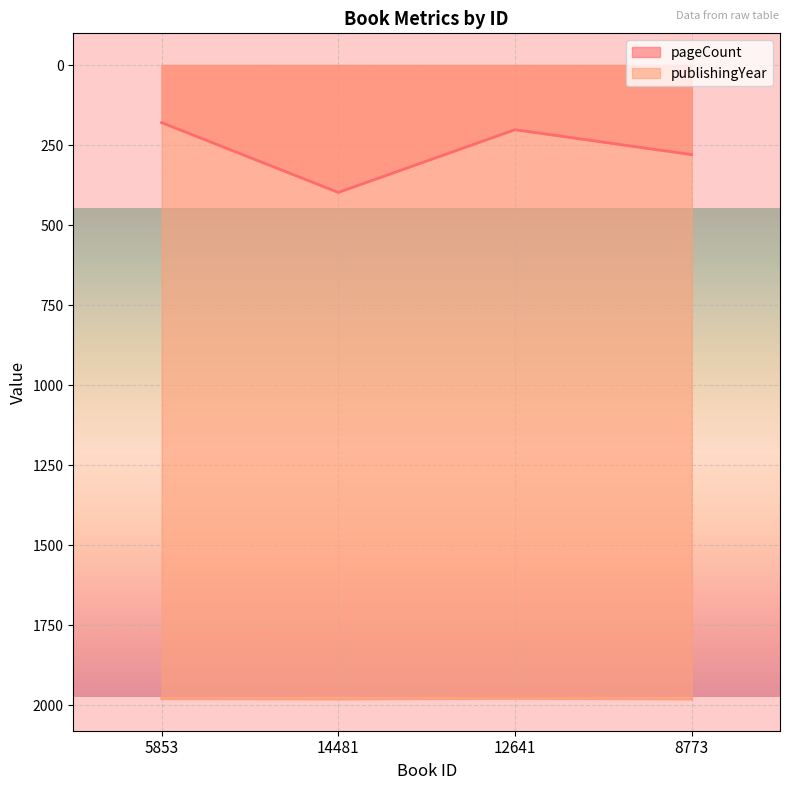

How many distinct data groups are displayed?

2